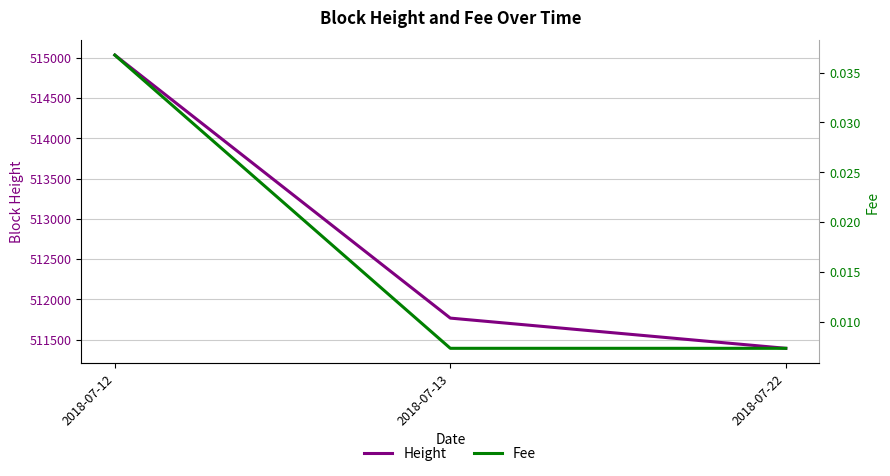

What are all the series names shown in the legend?

Height, Fee